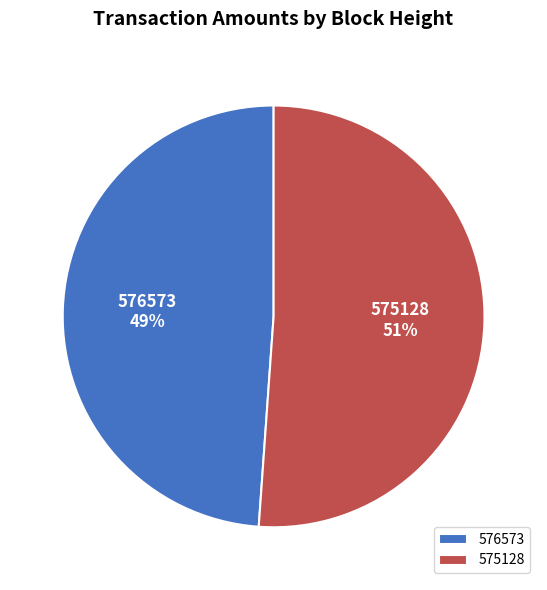

Count the number of slices in the pie.

2